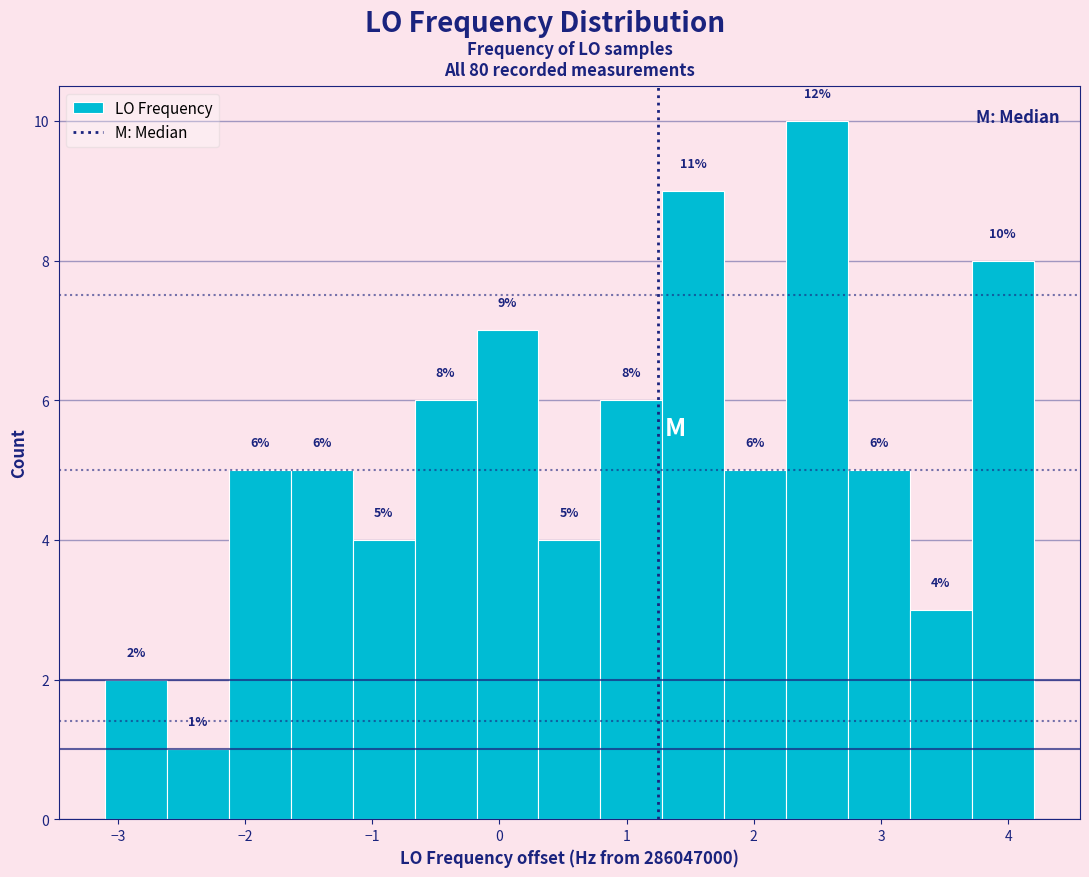

Over which range of the x-axis is the bar tallest?

2.3 to 2.7